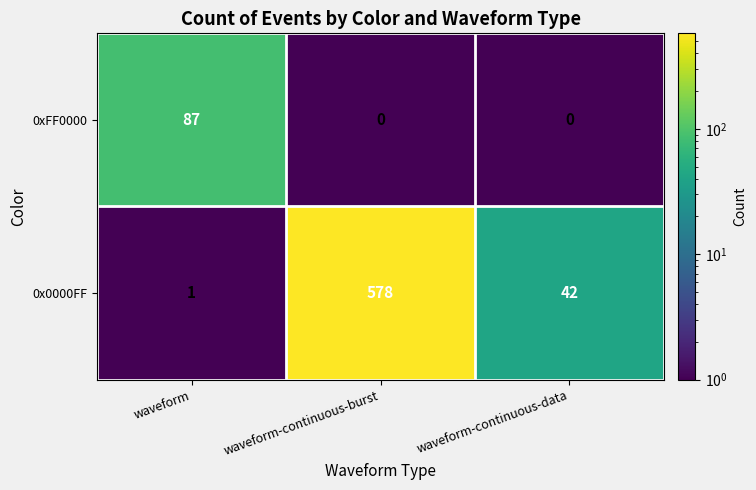

What is the smallest value displayed?

0